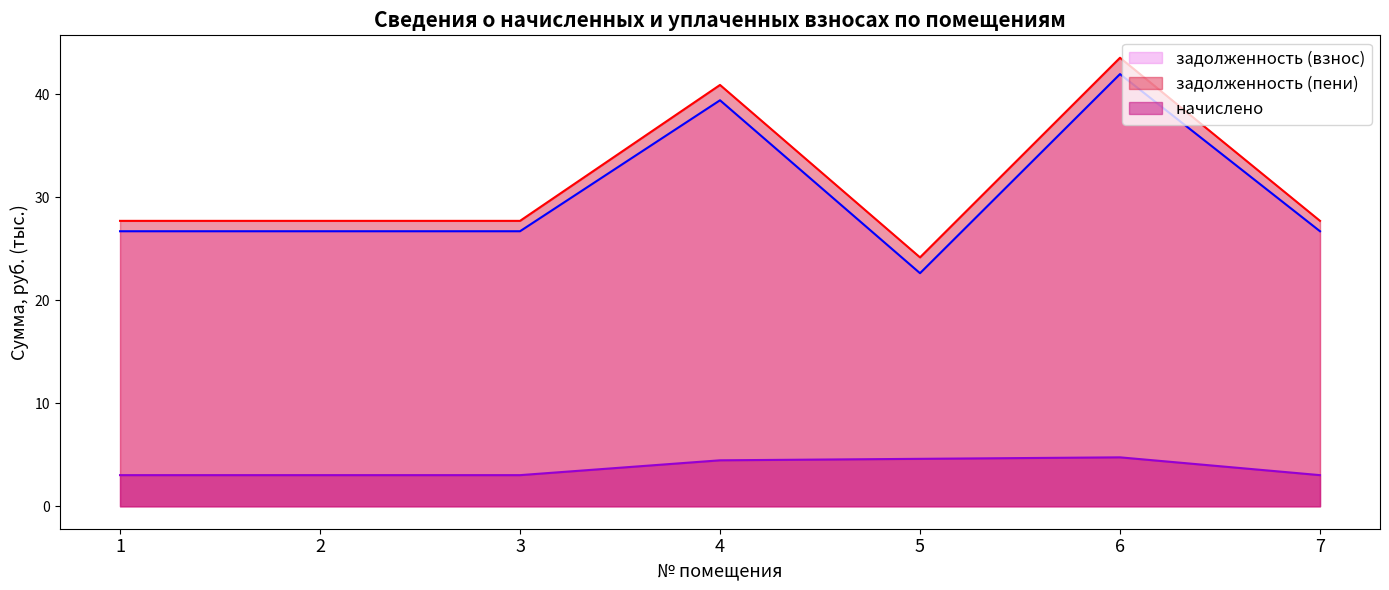

Which series changed the most between 5 and 6?

задолженность (пени)